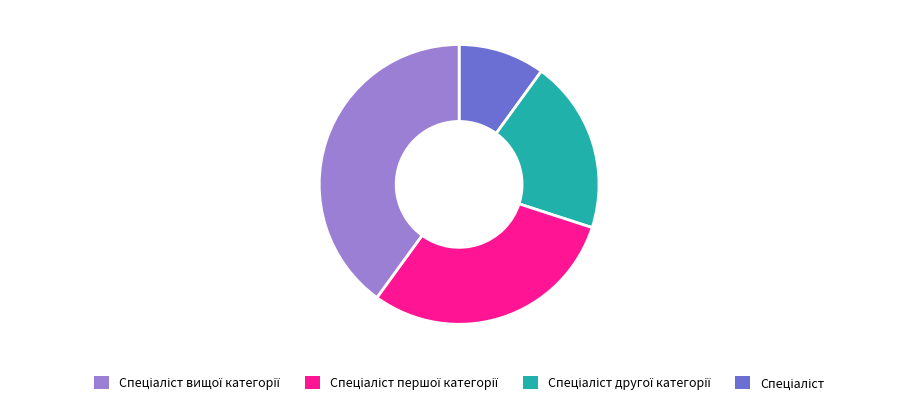

Is there any slice that represents more than half of the pie?

No